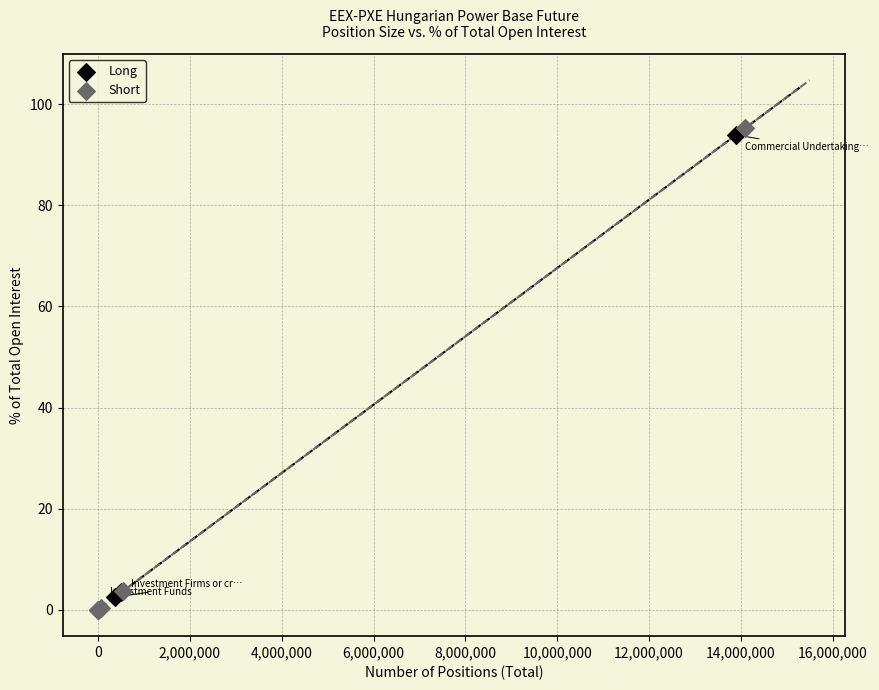

Which series has the widest spread of Y values?

Short